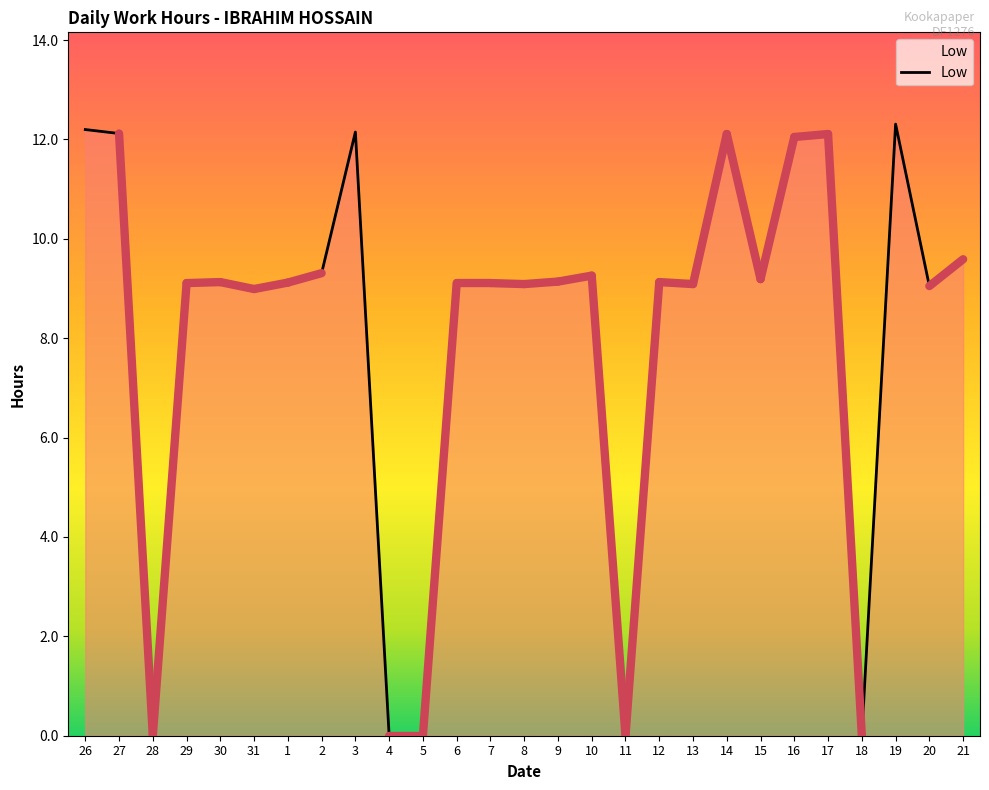

True or false: the data shows 9.3 at 10.

True